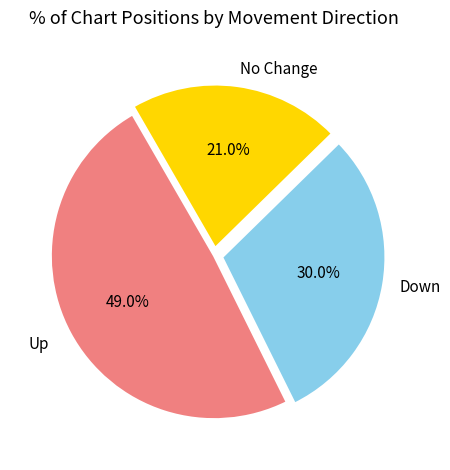

Rank the categories by value from lowest to highest.

No Change, Down, Up